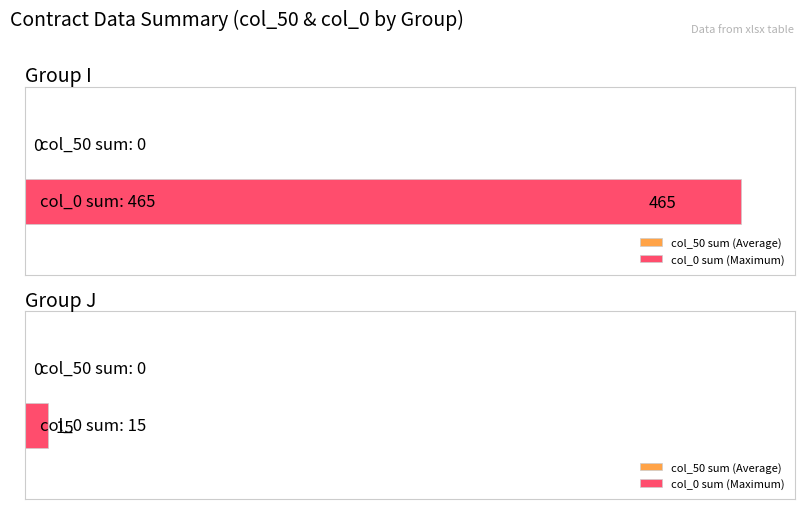

Rank the series by their average value, from lowest to highest.

col_50, col_0